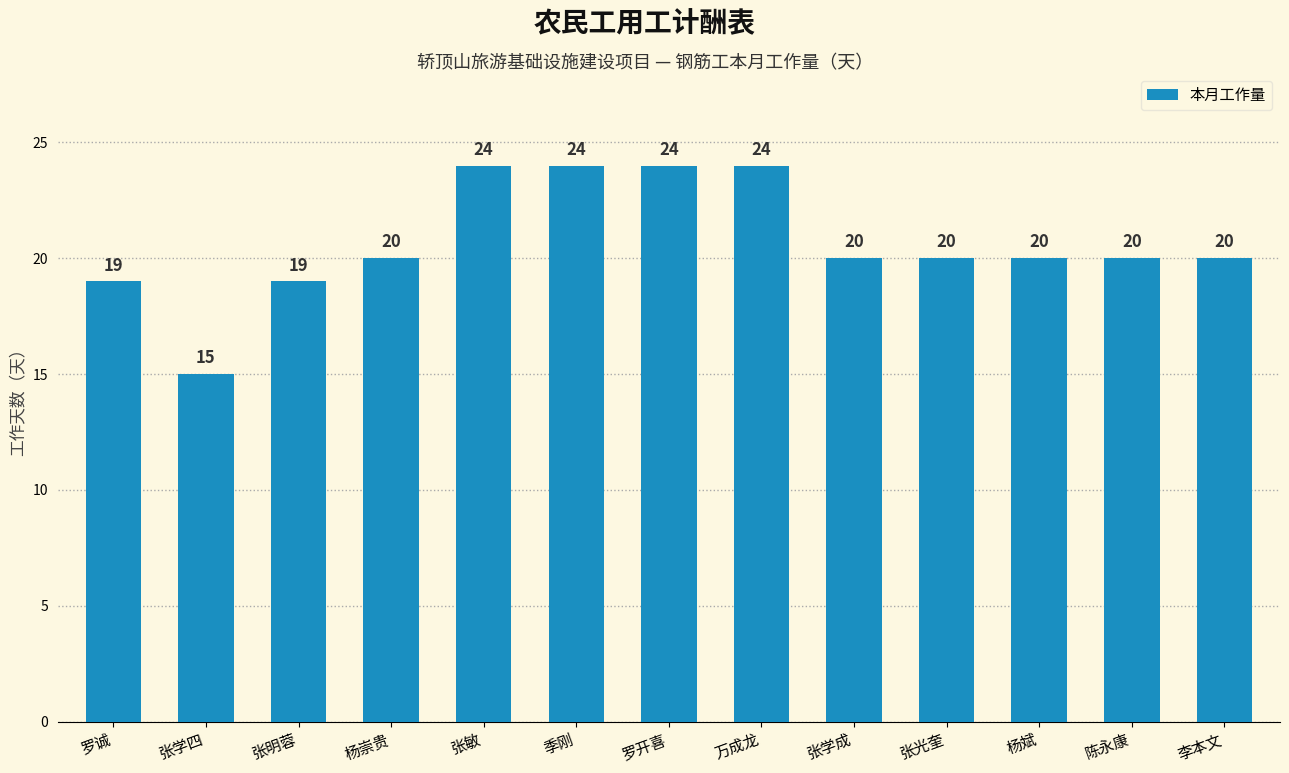

How many bars are there in total?

13